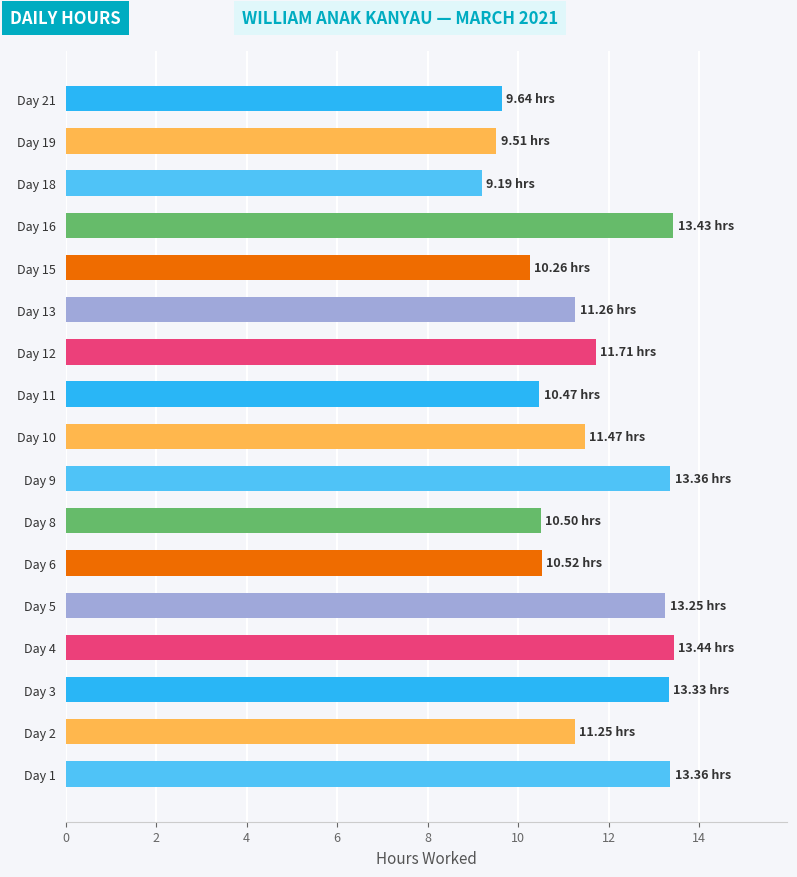

What is the sum of the values at Day 10 and Day 12?

23.2